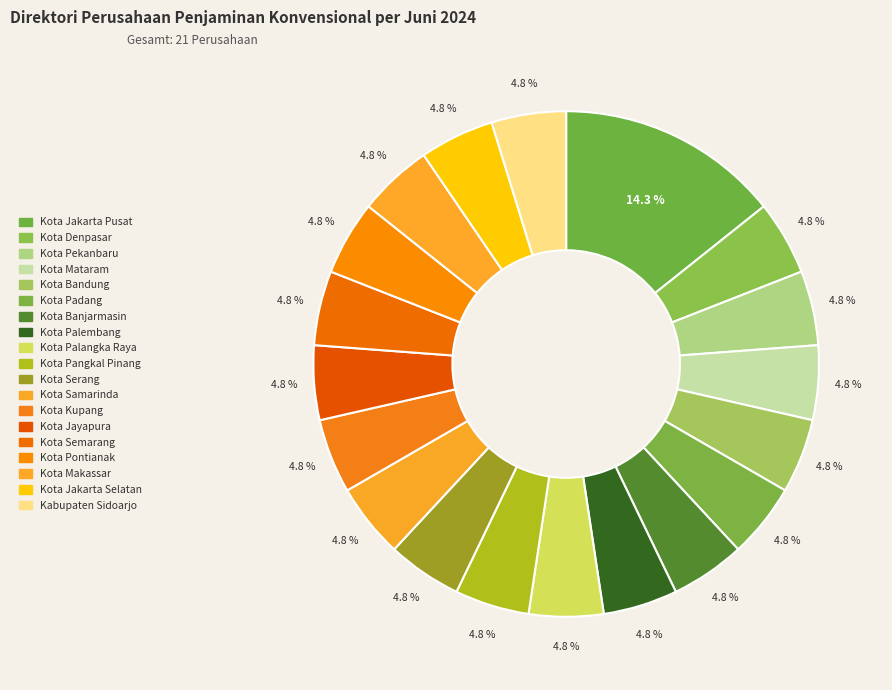

How much of the chart is everything except Kota Jayapura?

95.2%